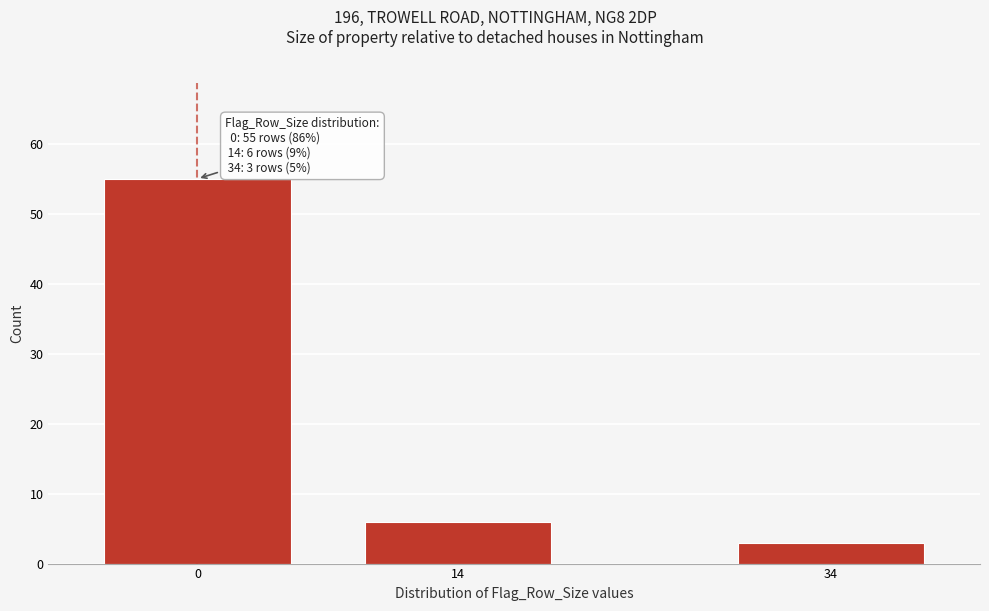

Reading right to left, transcribe all the data shown in this chart.

34=3	14=6	0=55